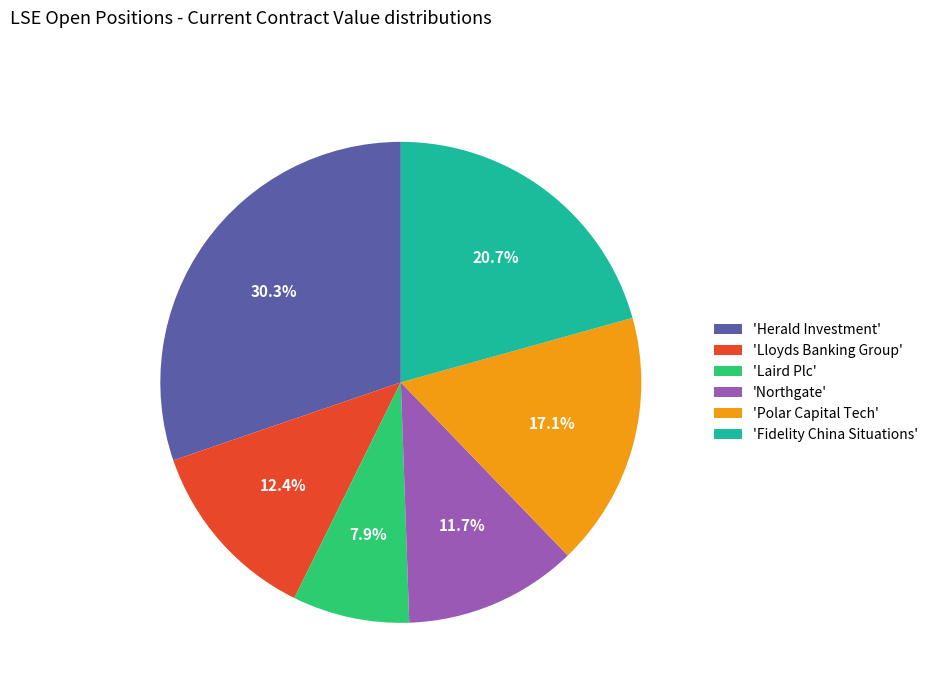

Combined, what portion of the pie is 'Northgate' and 'Lloyds Banking Group'?

24.1%